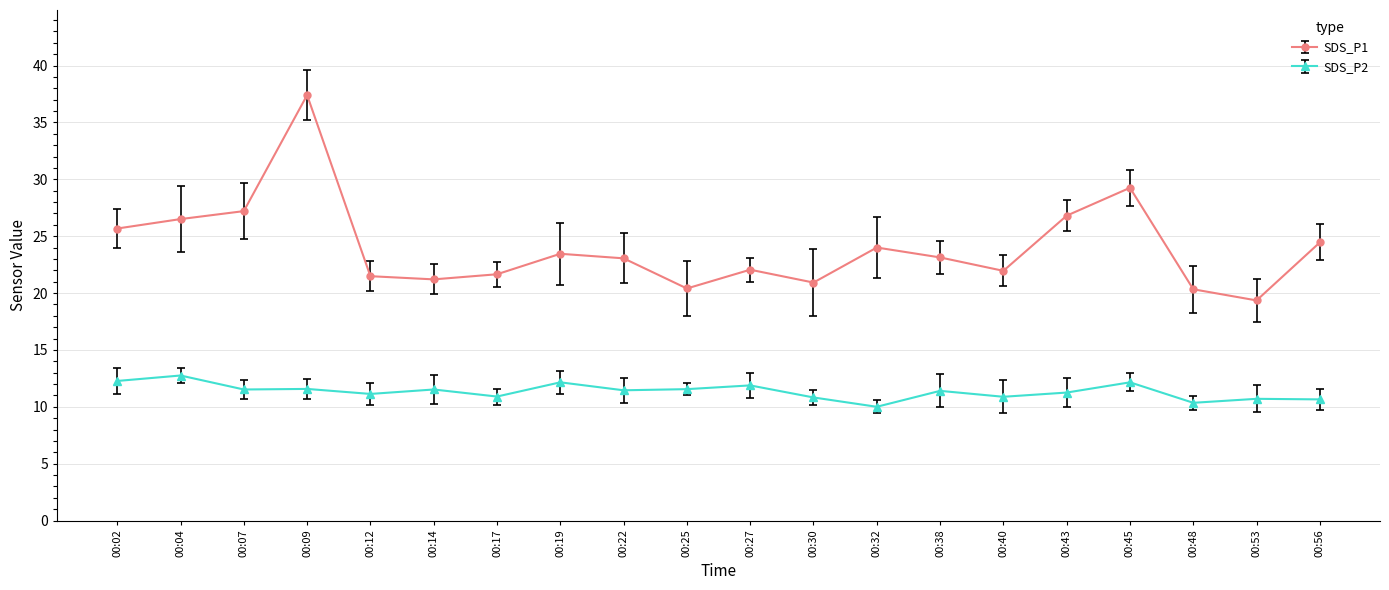

True or false: SDS_P2 has a value of 11.6 at 00:25.

True